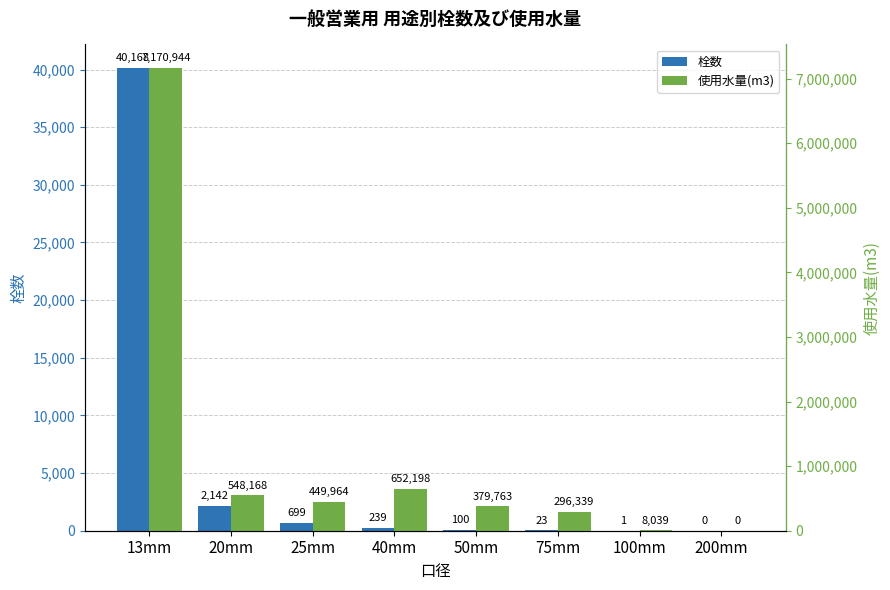

Between 25mm and 13mm, which is larger?

13mm